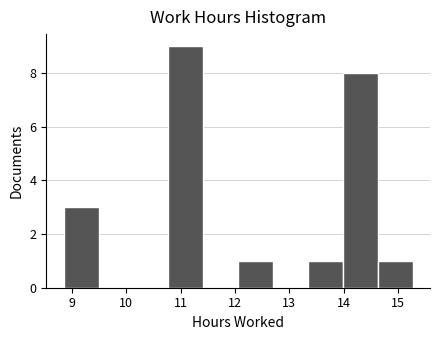

Reading left to right, list every bar in this chart as the range it spans on the x-axis followed by its height. Neither the bar edges nor the heights are printed on the chart, so give them approximately, as read against the axes.

8.9 to 9.5: 3
9.5 to 10.1: 0
10.1 to 10.8: 0
10.8 to 11.4: 9
11.4 to 12.1: 0
12.1 to 12.7: 1
12.7 to 13.3: 0
13.3 to 14.0: 1
14.0 to 14.6: 8
14.6 to 15.3: 1